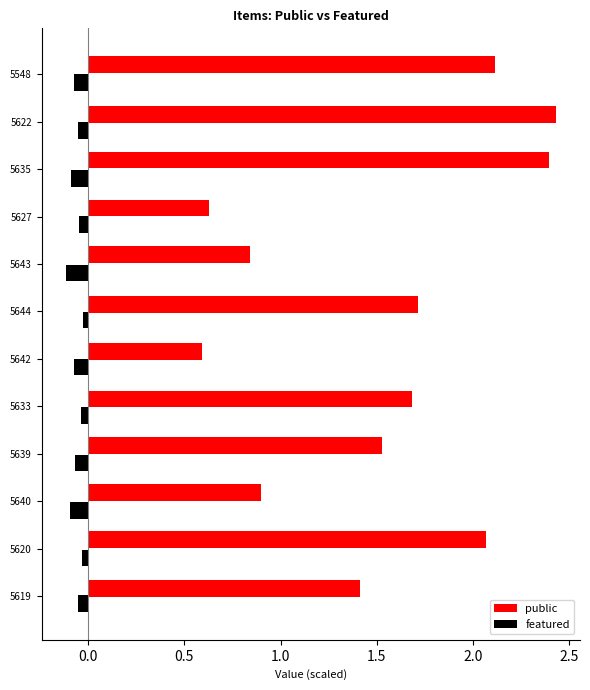

Count the number of data series in this chart.

2